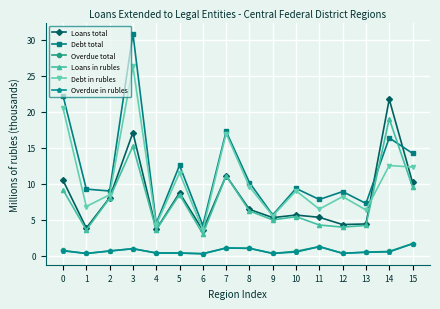

What is the difference between the highest and lowest values at 1?

8.9